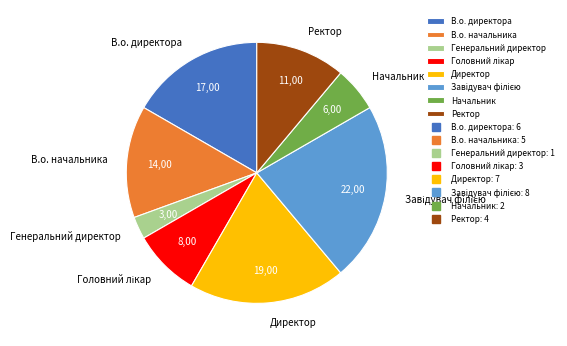

Combined, do Ректор and В.о. начальника account for over 50%?

No